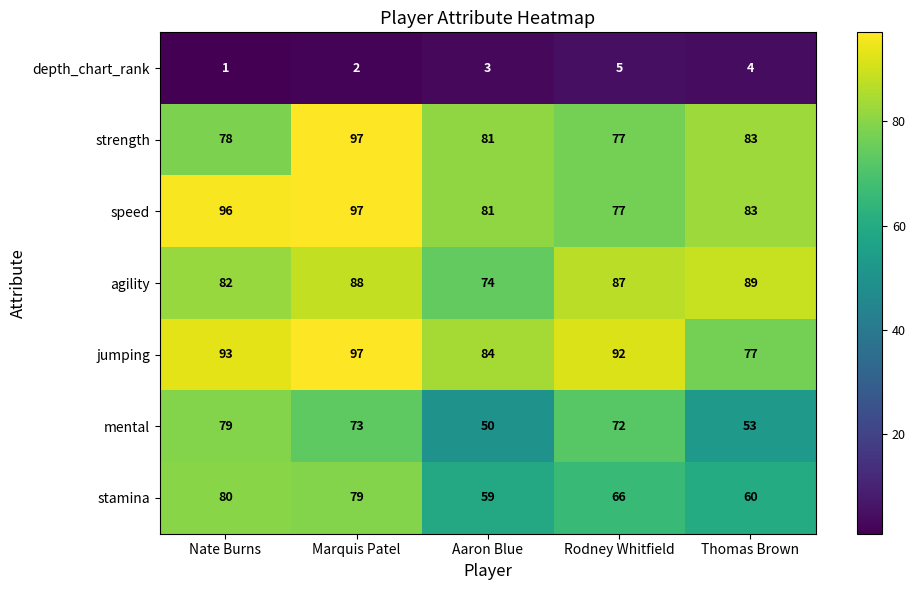

At which category does the chart reach its minimum across all series?

Nate Burns